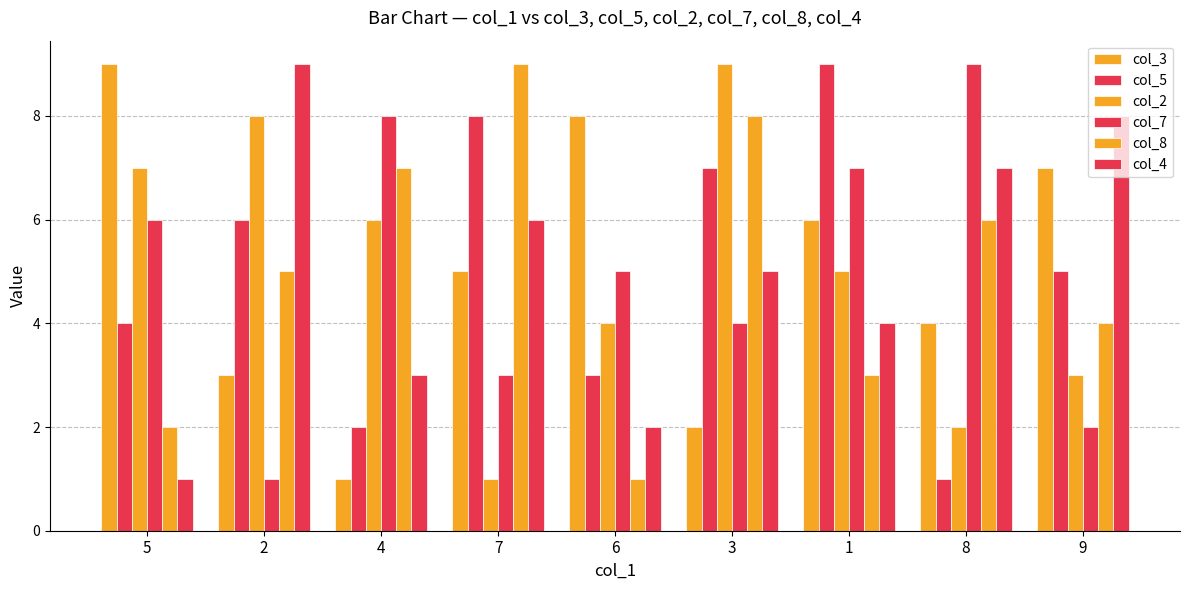

How many values in the col_7 series are below 5?

4